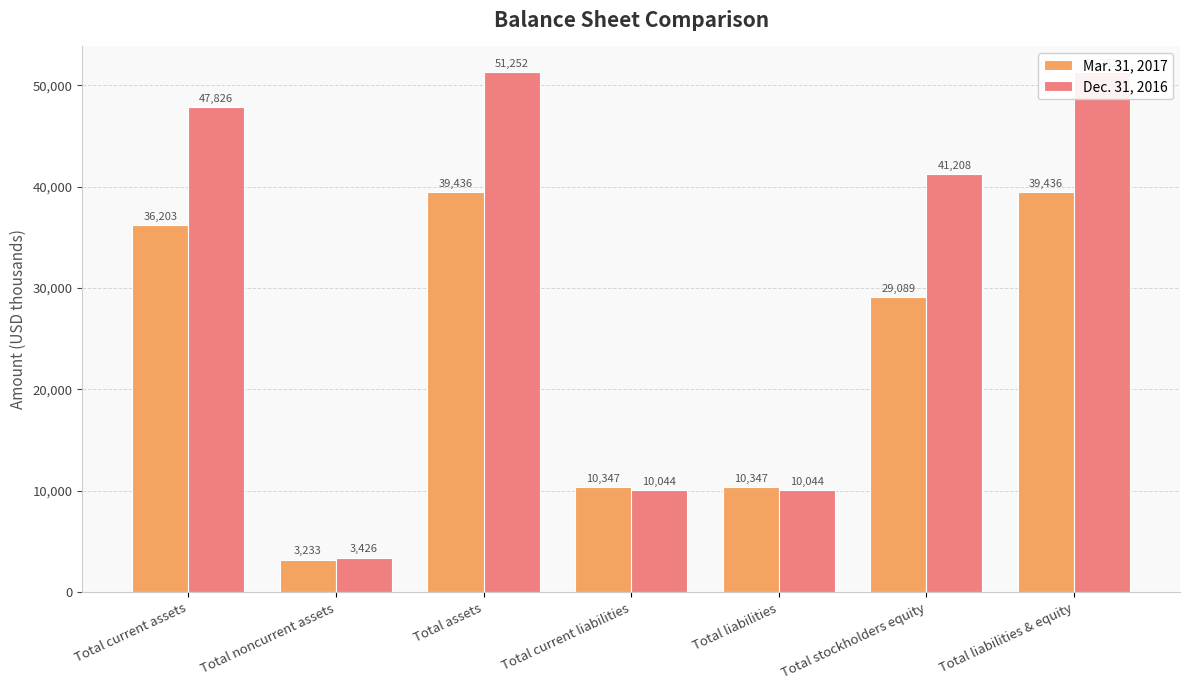

Where does the Dec. 31, 2016 series first go above 41208?

Total current assets